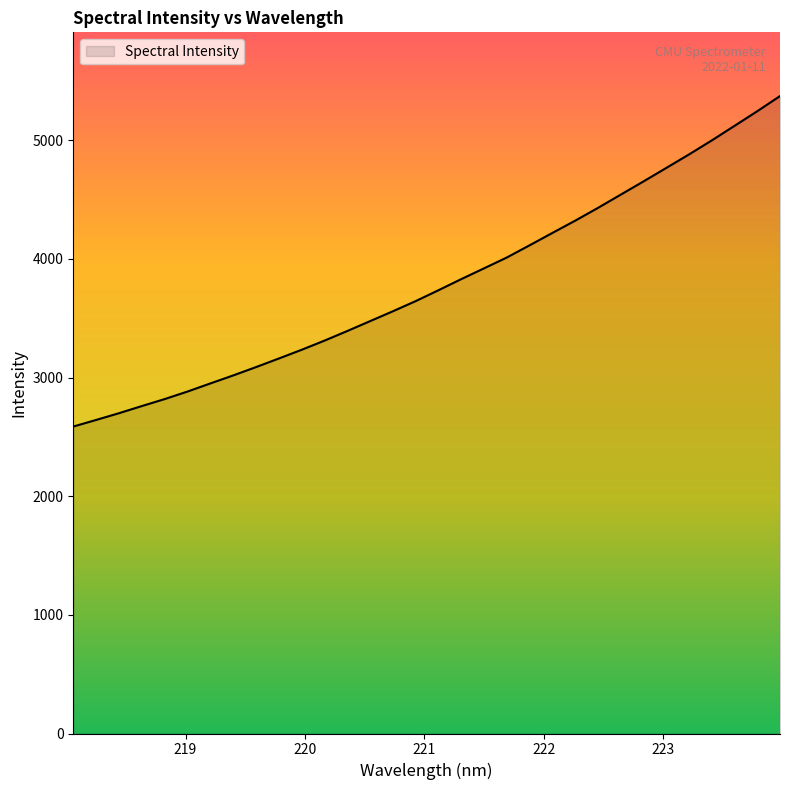

What is the maximum value shown in the chart?

5371.8